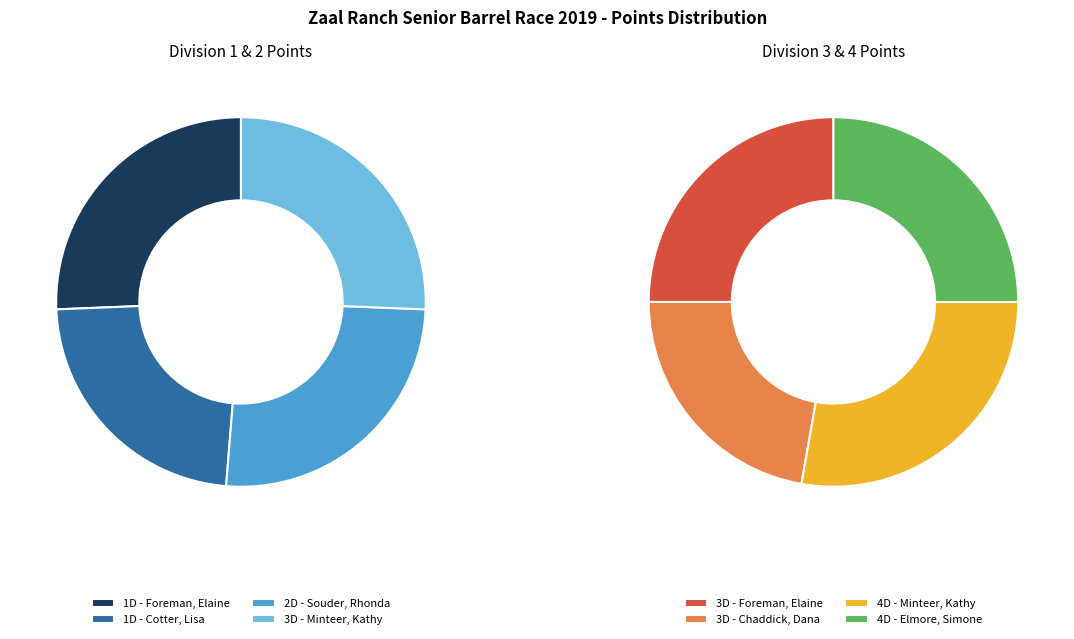

To the nearest percent, what is the difference between the largest and smallest slice percentages?

3%